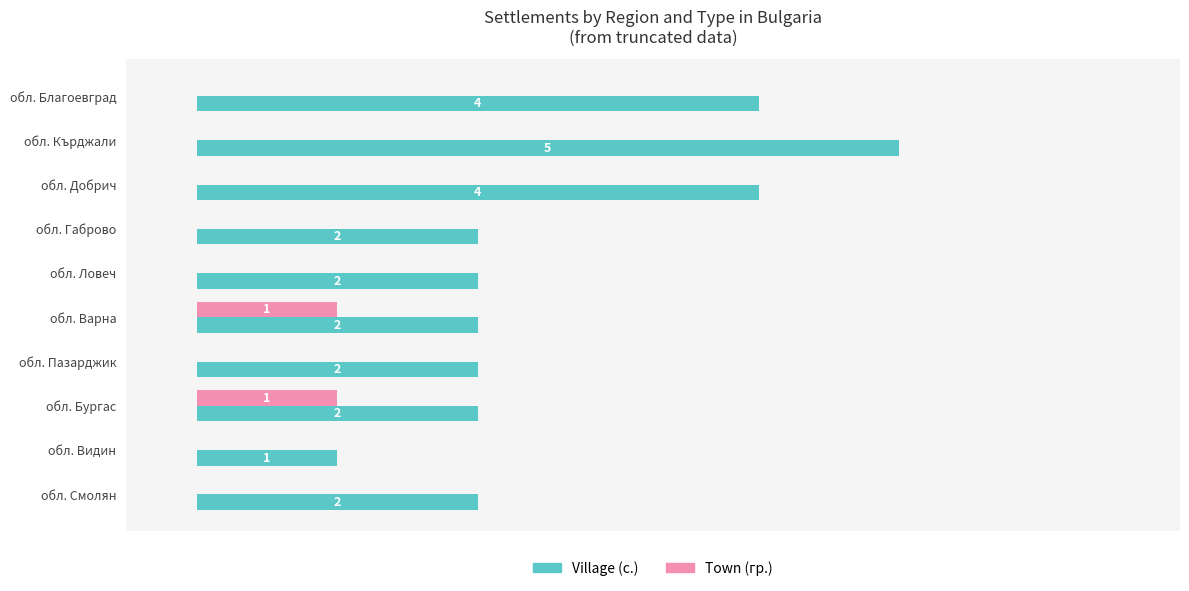

Is the value of Village (с.) at обл. Смолян greater than the value of Town (гр.) at обл. Габрово?

Yes